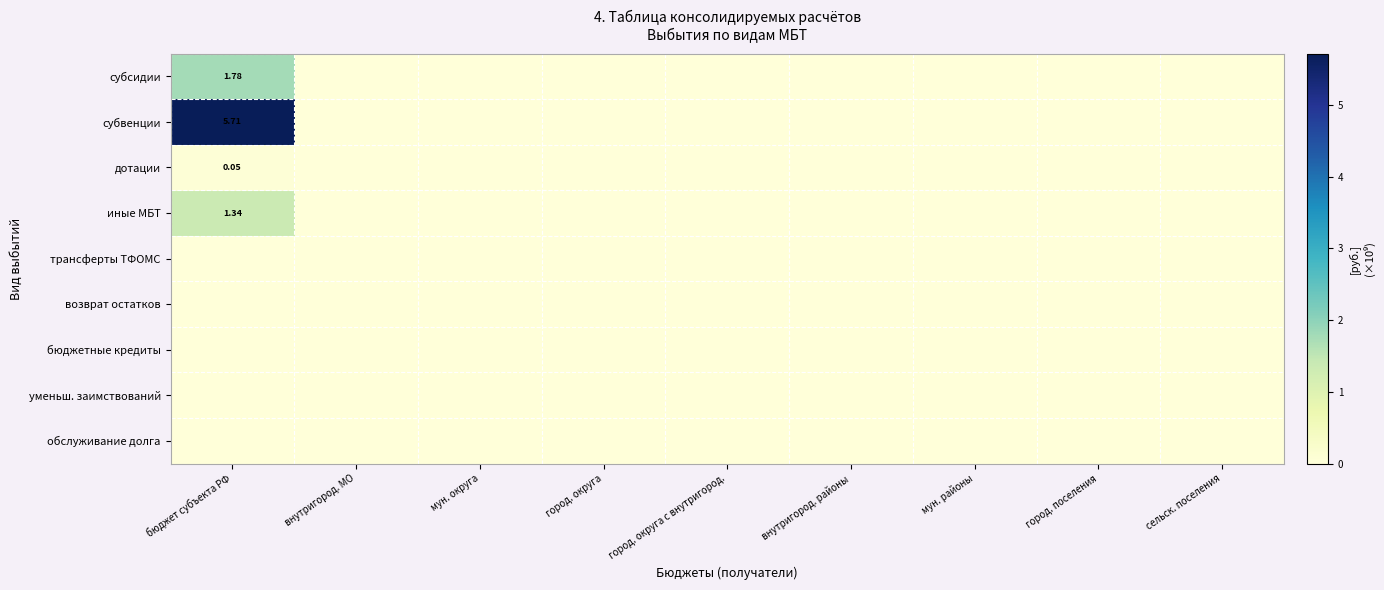

What is the difference between the maximum and second lowest values in the субвенции series?

5.7